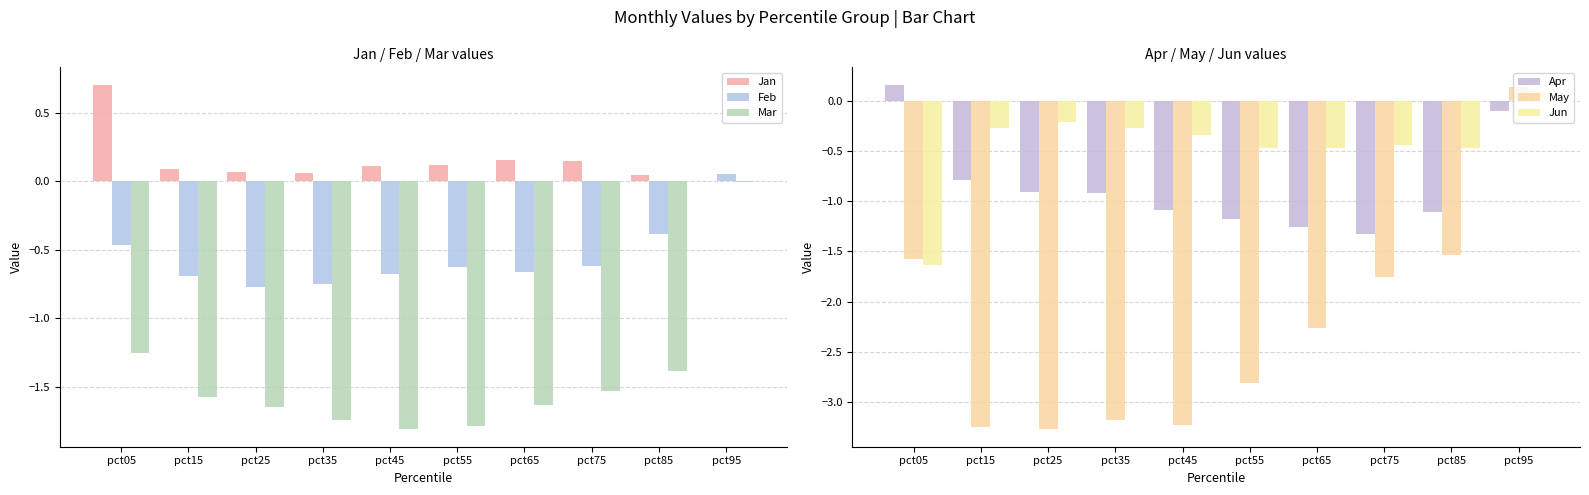

Where does the Apr series first go above 0?

pct05